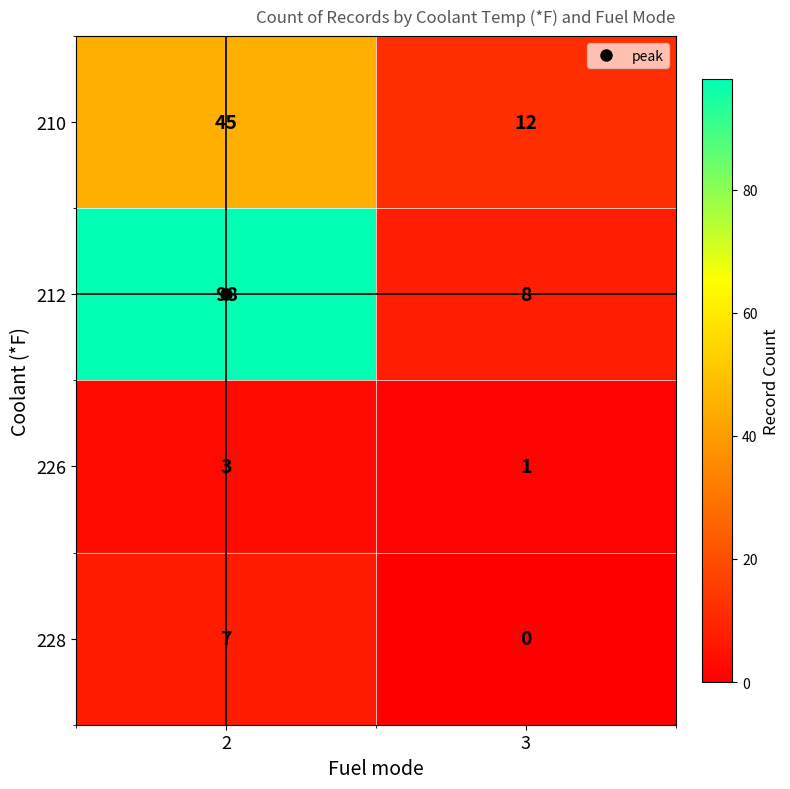

Is it true that 212 equals 8 at 3?

True